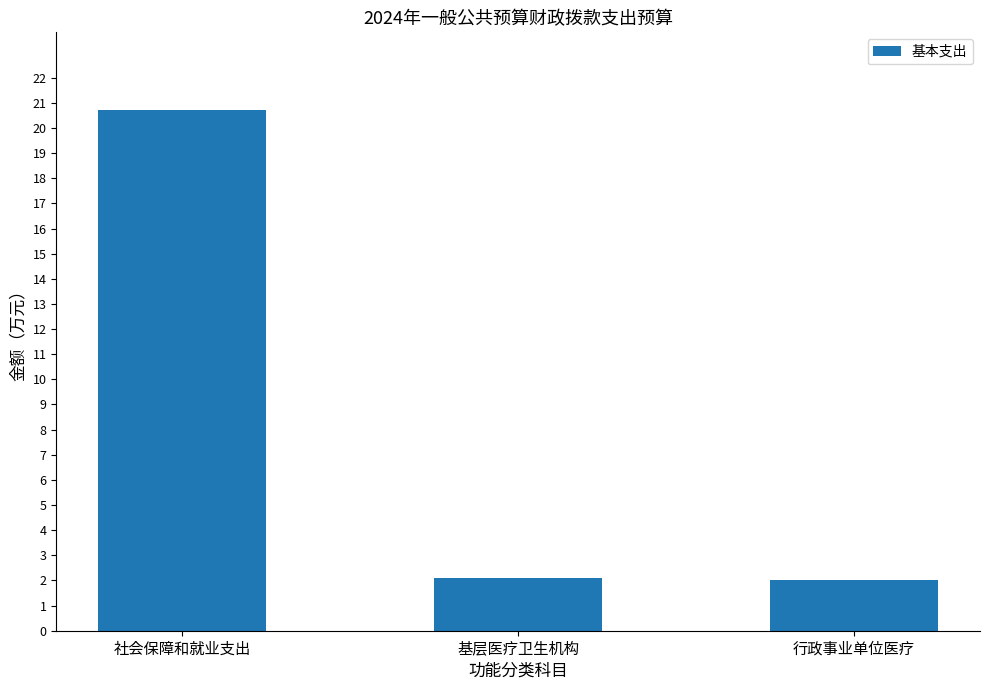

What is the change in value from 社会保障和就业支出 to 行政事业单位医疗?

-18.7